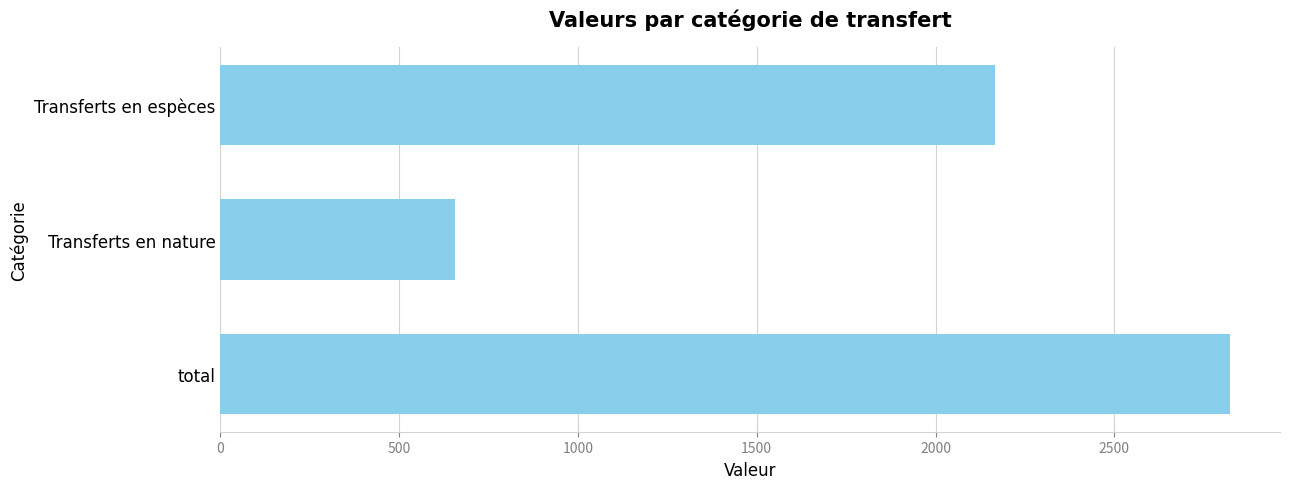

True or false: the data shows 818 at Transferts en espèces.

False